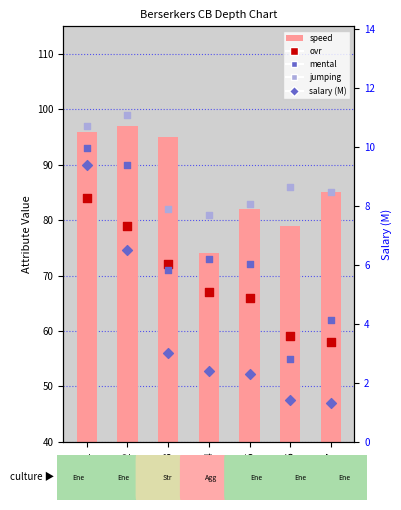

At which category is the sum across all series the highest?

Rank1